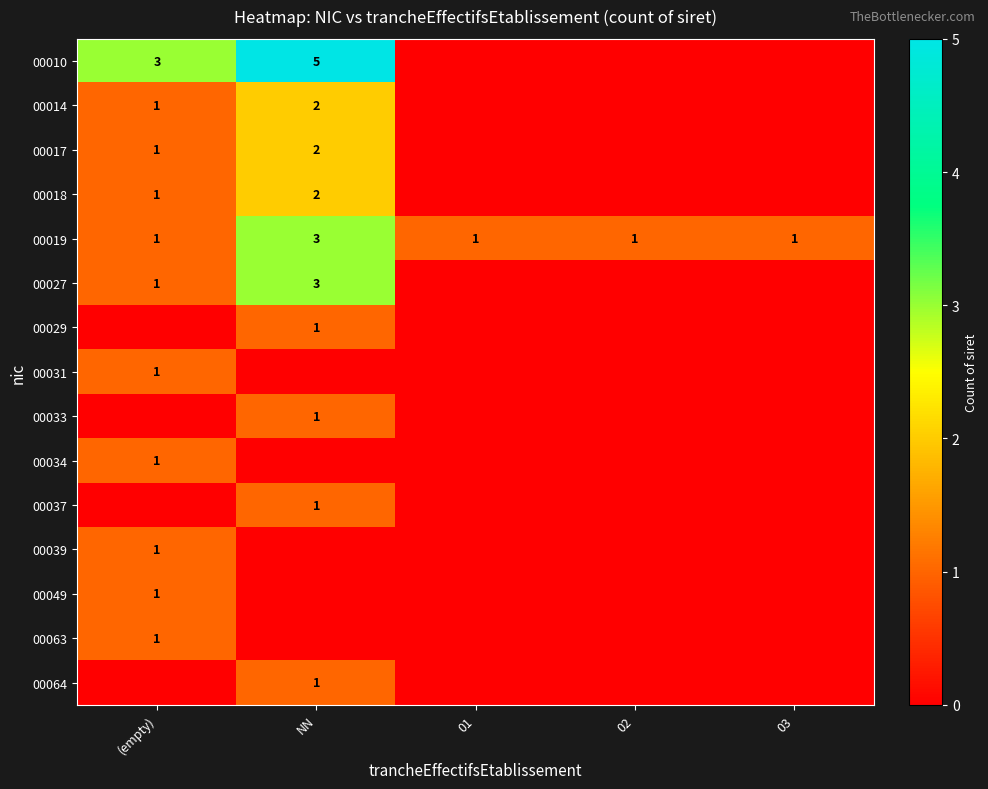

At how many categories does at least one series exceed 4?

1